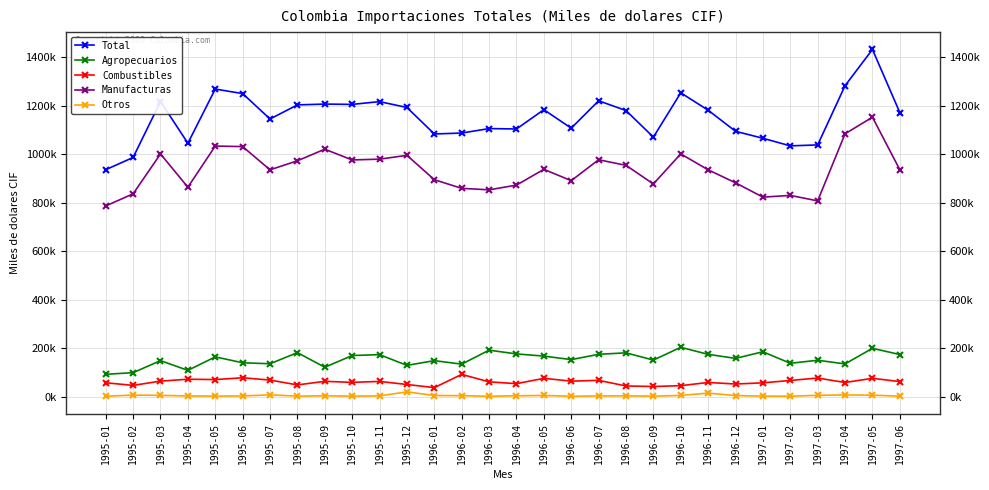

What are all the series names shown in the legend?

Total, Agropecuarios, Combustibles, Manufacturas, Otros